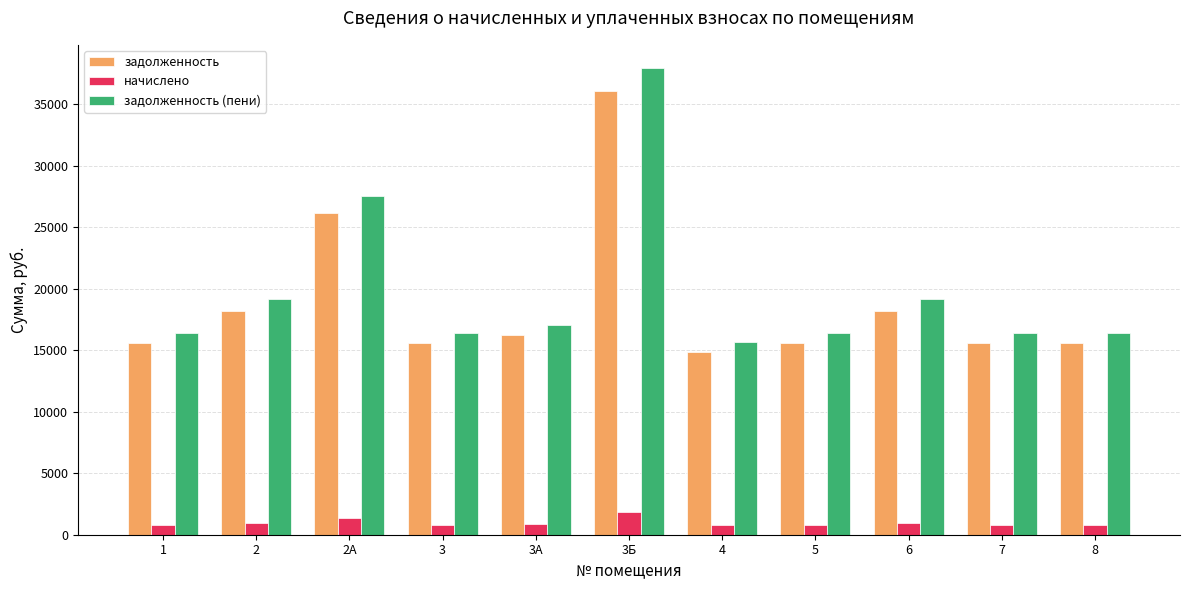

What is the minimum value for задолженность (пени)?

15678.8